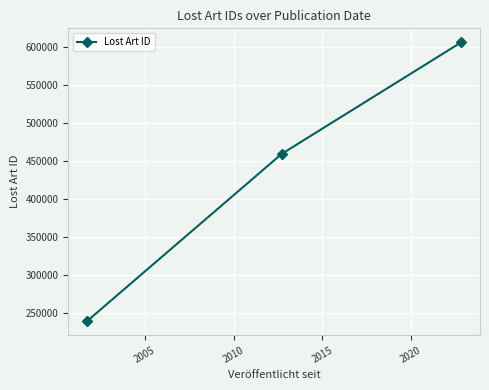

How many lines are shown in the chart?

1